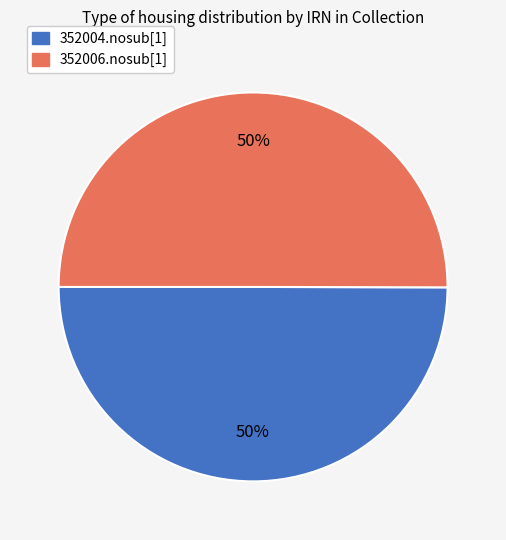

How many segments does this pie chart have?

2